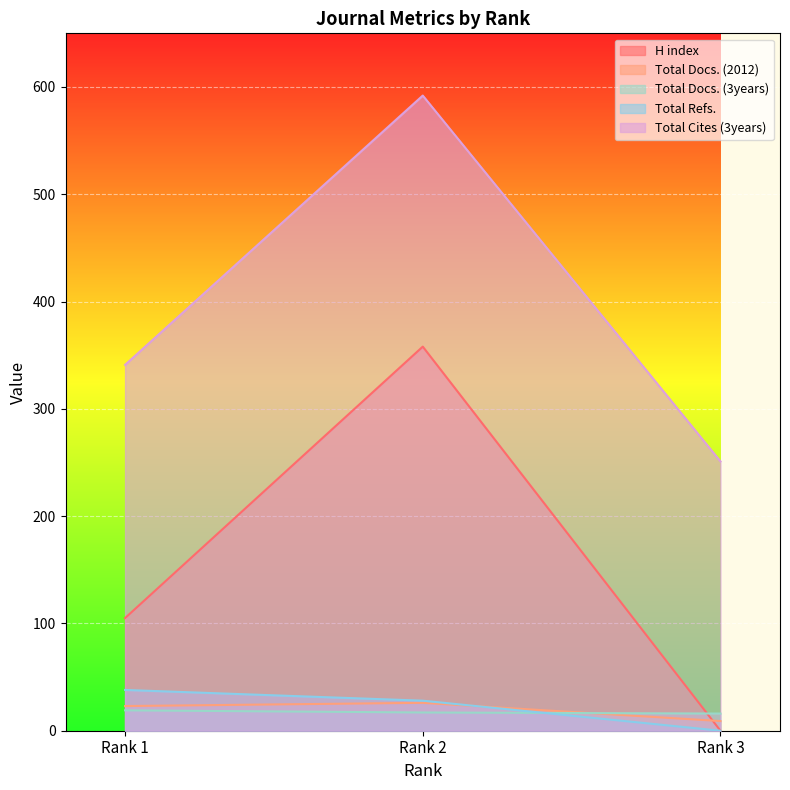

What is the difference between the maximum and minimum values in the Total Docs. (3years) series?

3